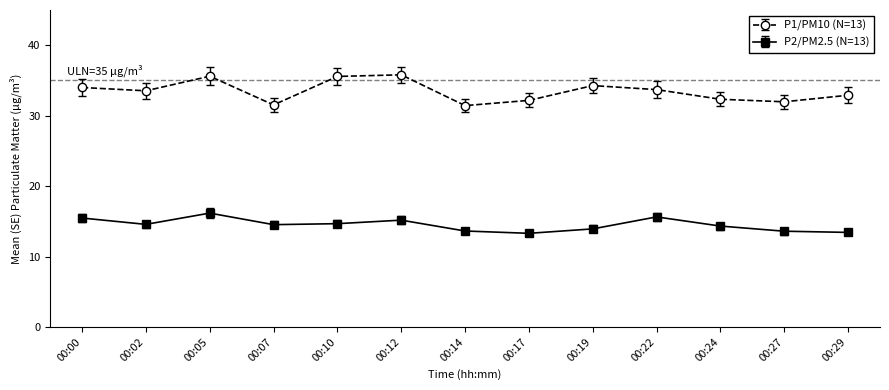

True or false: P2/PM2.5 (N=13) and P1/PM10 (N=13) intersect in this chart.

False